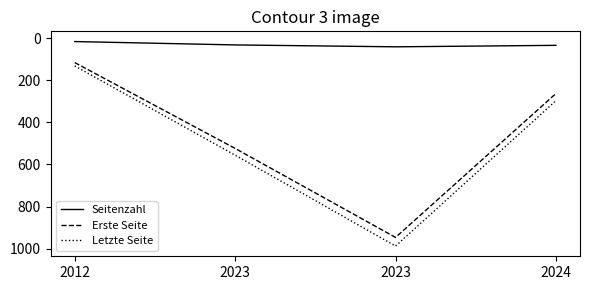

Does the chart display data point markers on the line(s)?

No